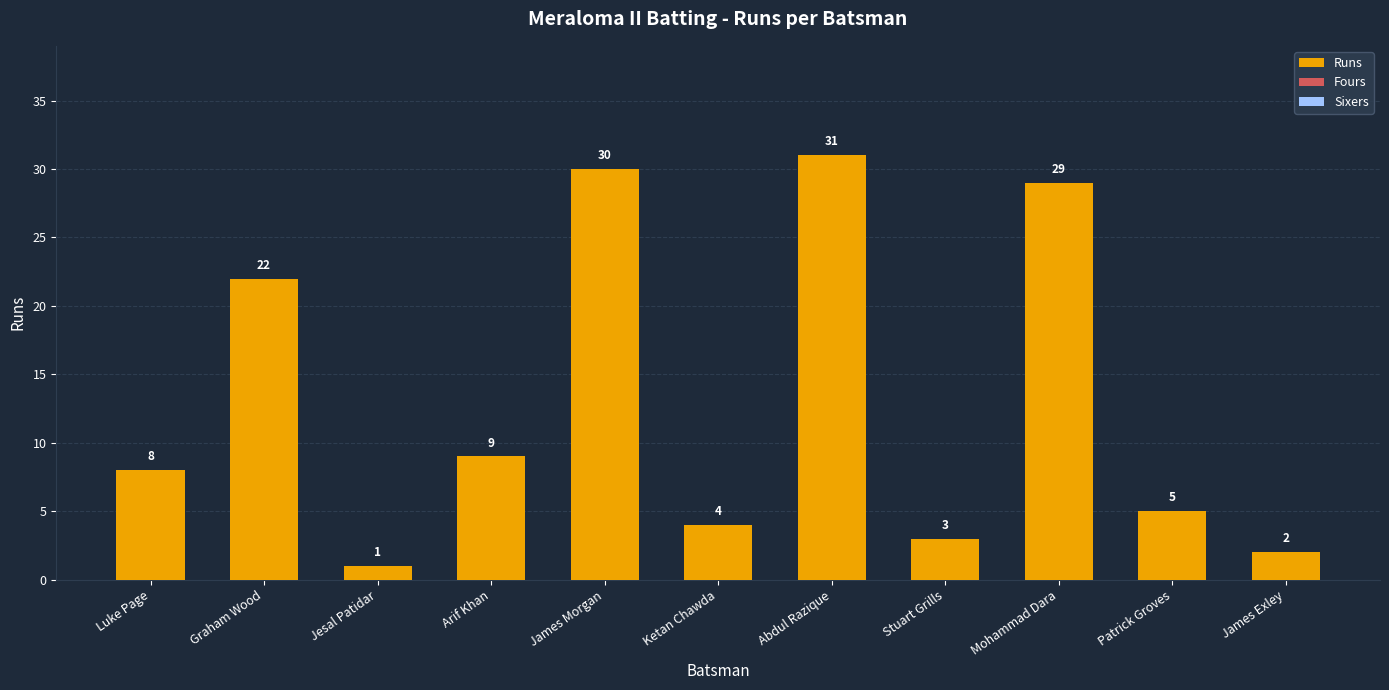

What is the label of the 4th bar from the right?

Stuart Grills